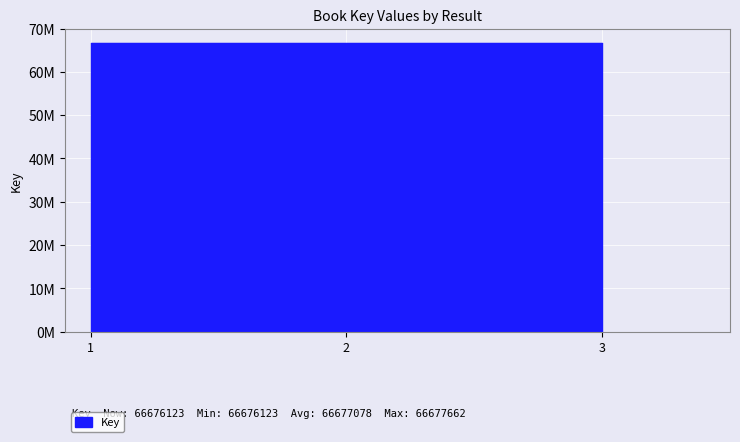

What is the approximate value at 1, to the nearest 50?

66677650